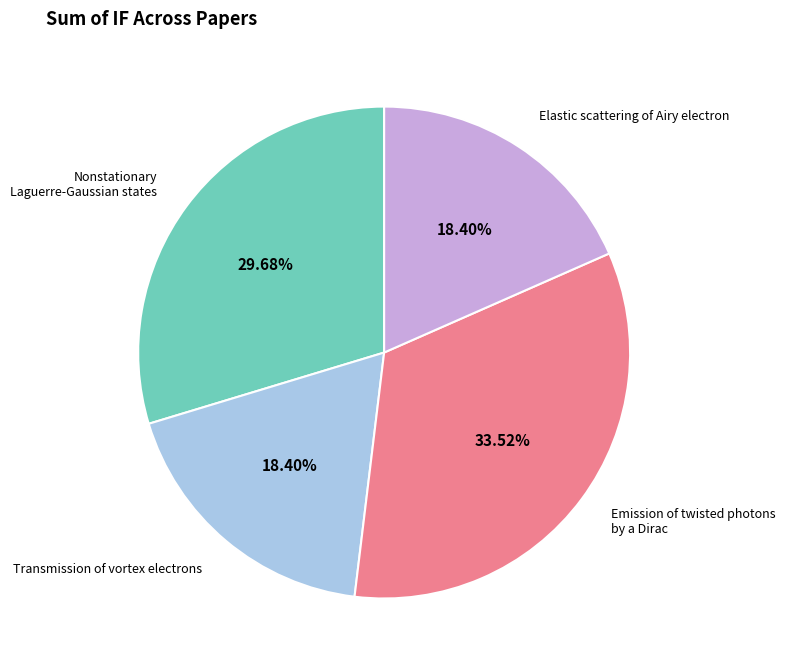

To the nearest percent, what is the average slice percentage?

25%